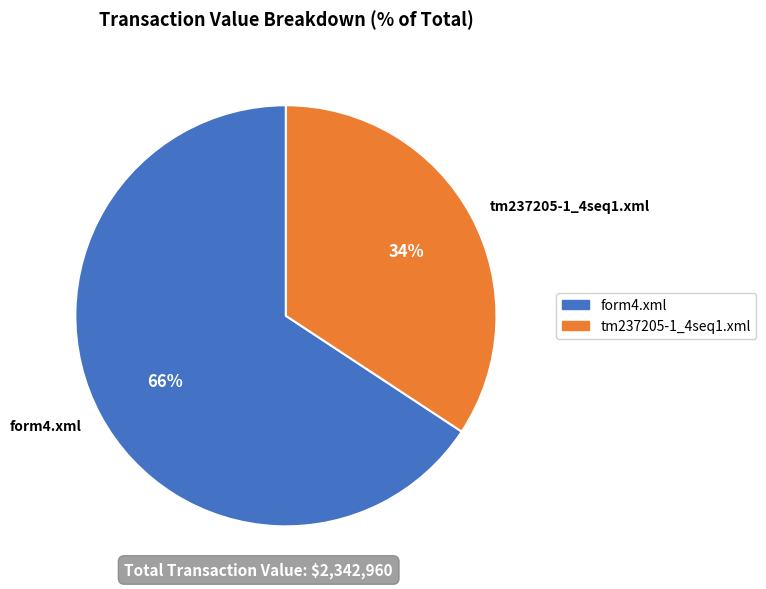

Count the number of slices in the pie.

2